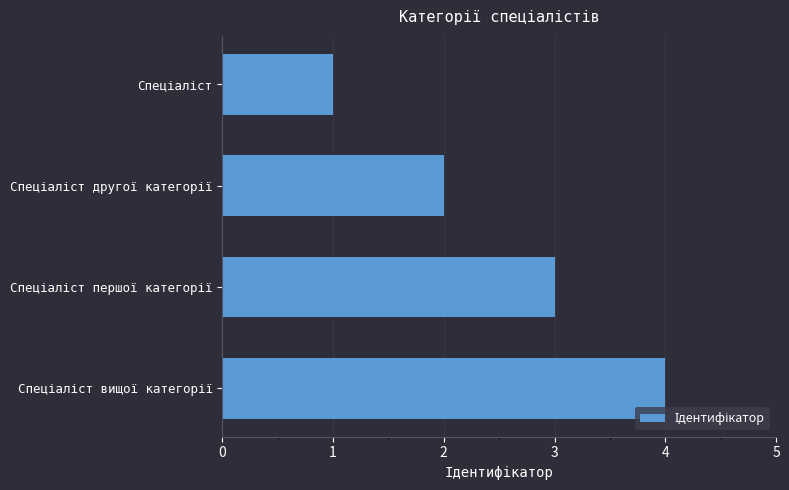

What is the difference between the maximum and minimum values?

3